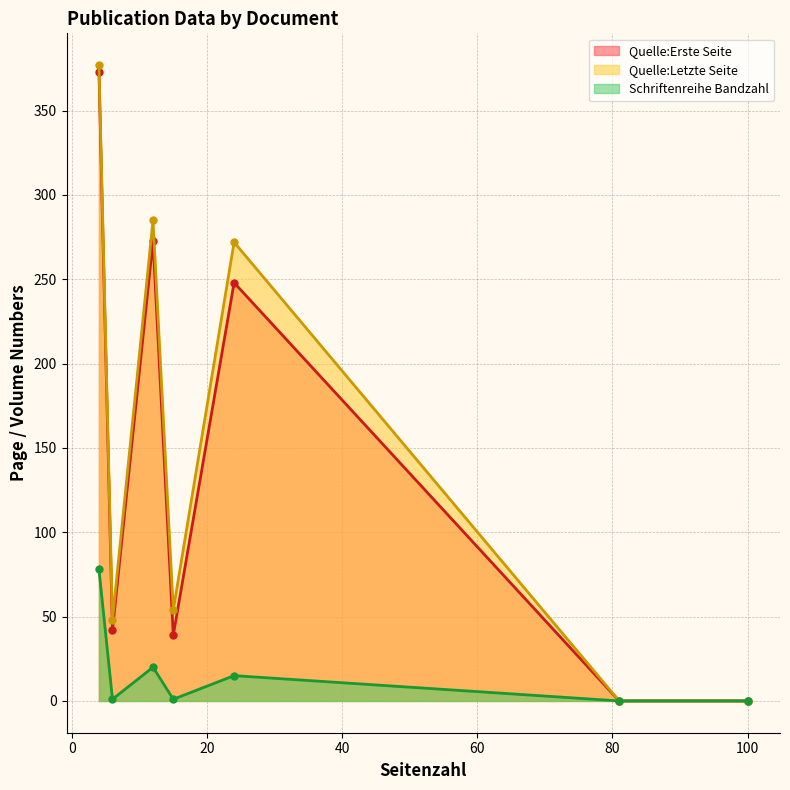

How many values in Schriftenreihe Bandzahl are above zero?

5